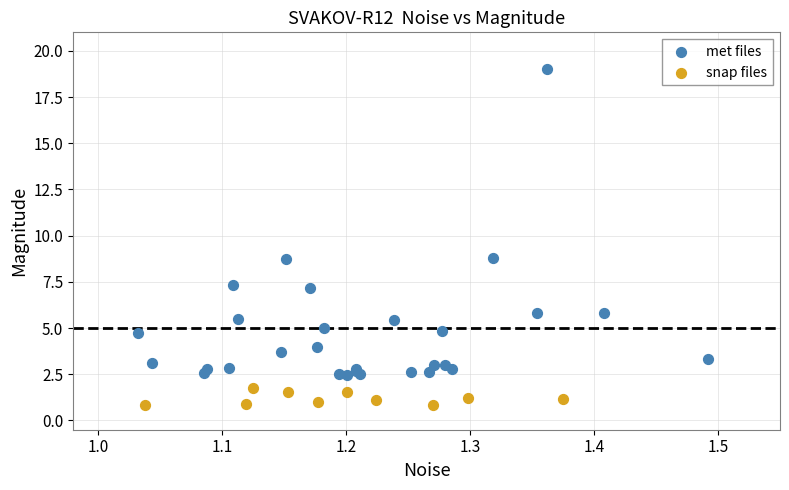

Which series contains the highest Y value?

met files